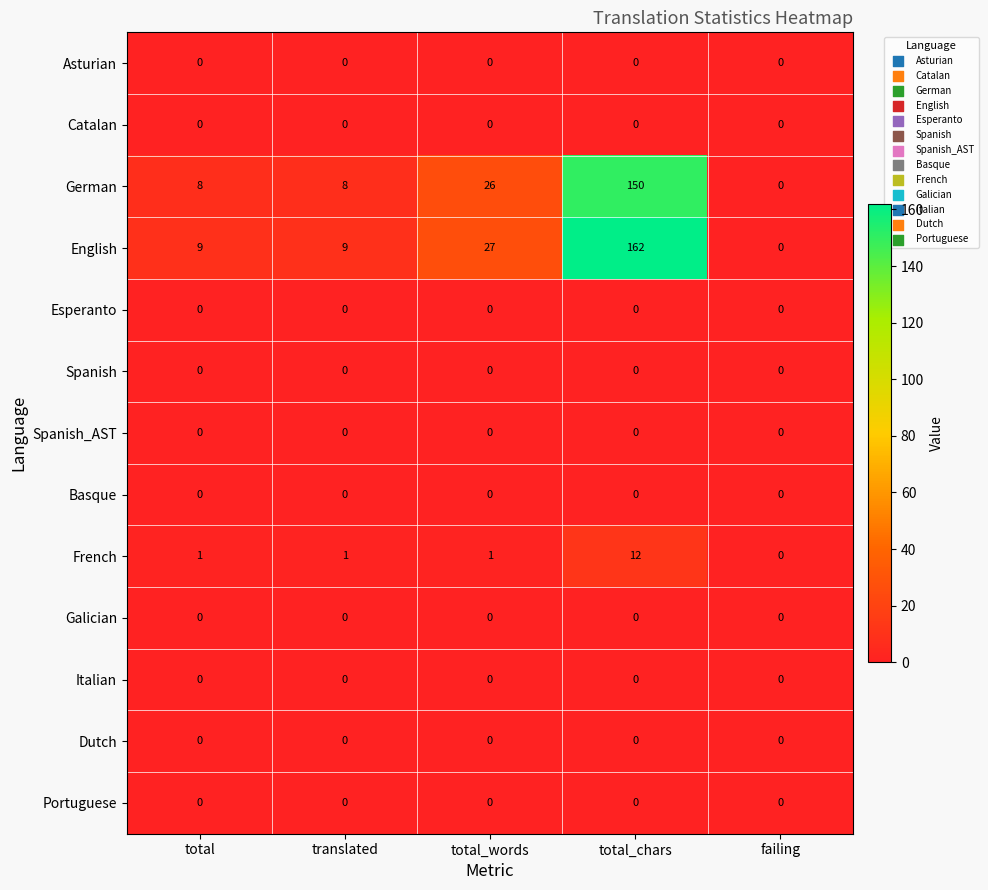

The Galician series shows 0 at total_chars. True or false?

True